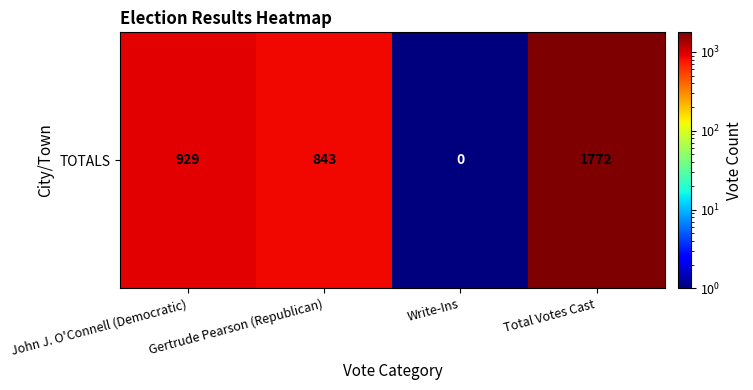

Count the number of values greater than 929.

1